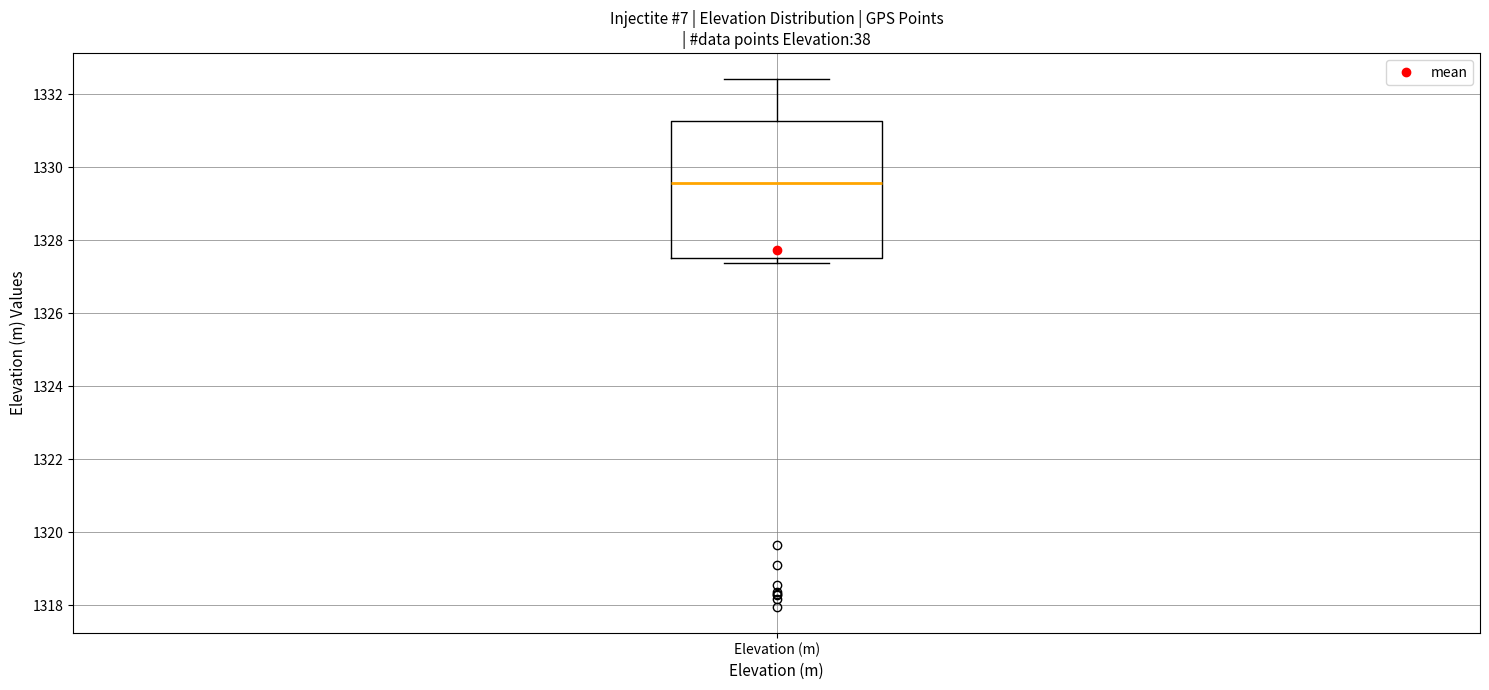

Read this box plot against the y-axis: the position of the median line, the range covered by the box, and the ends of both whiskers. The values are not printed on the chart, so give them approximately, as read against the axis.

median 1329.6, box 1327.6 to 1331.2, whiskers 1327.4 to 1332.4